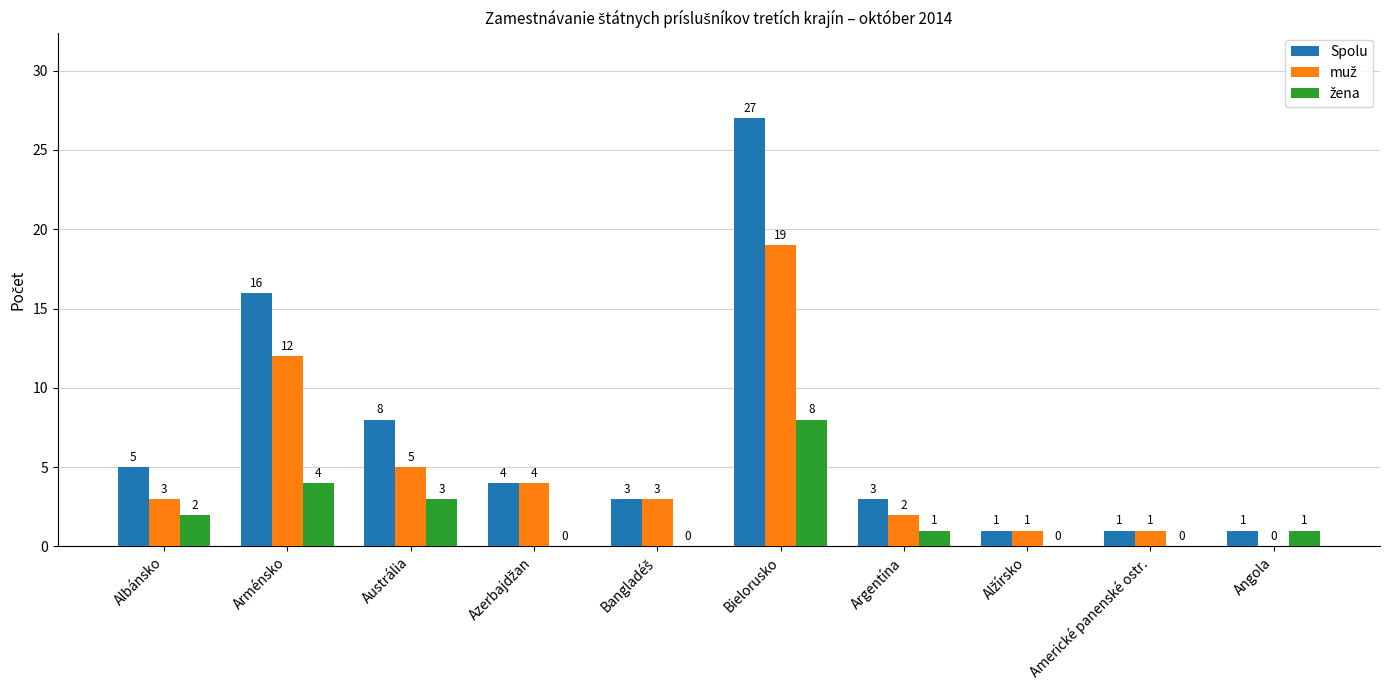

Count the number of categories in the chart.

10